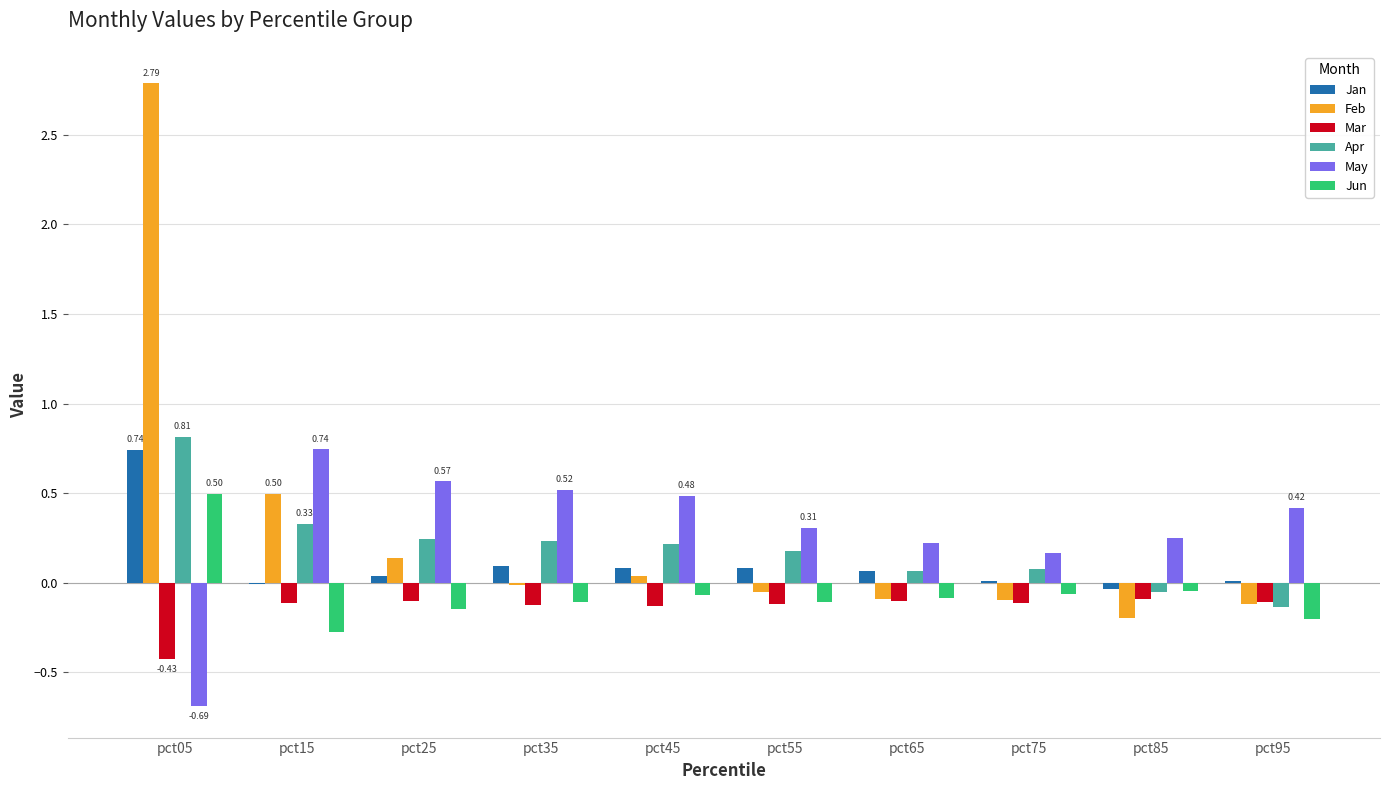

What is the sum of all Feb values?

2.9